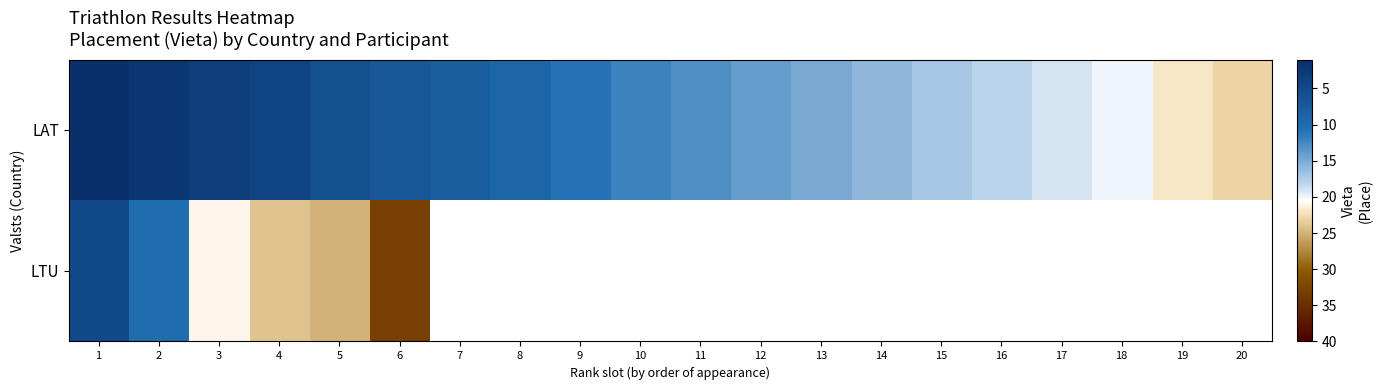

What is the average value of the LAT series?

12.0